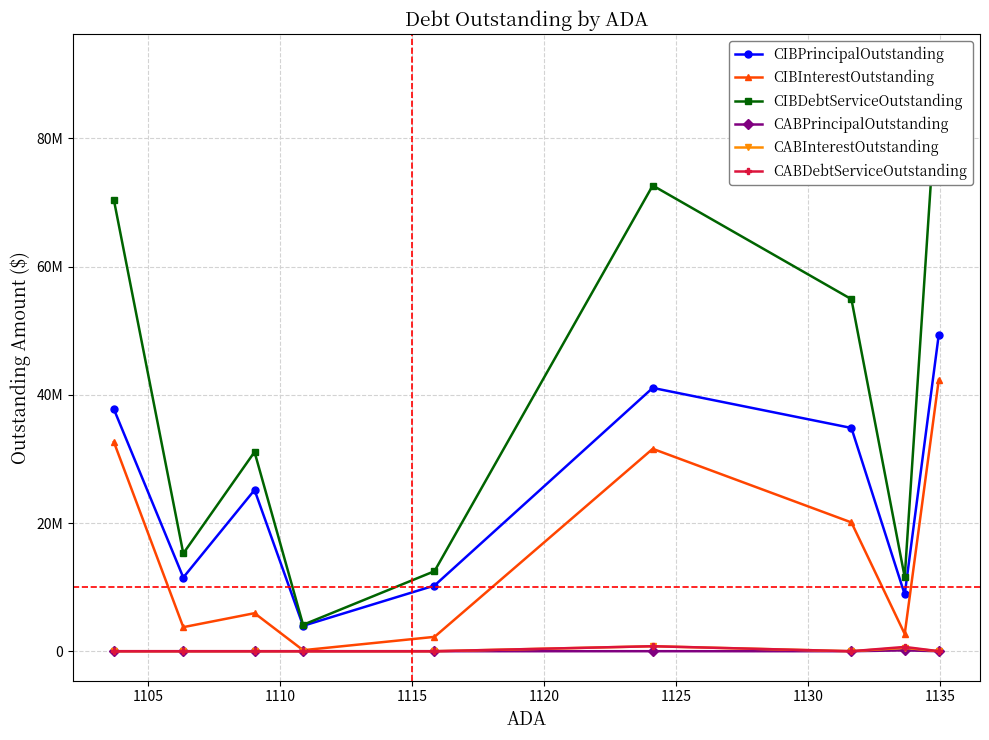

Which series has the largest total across all categories?

CIBDebtServiceOutstanding